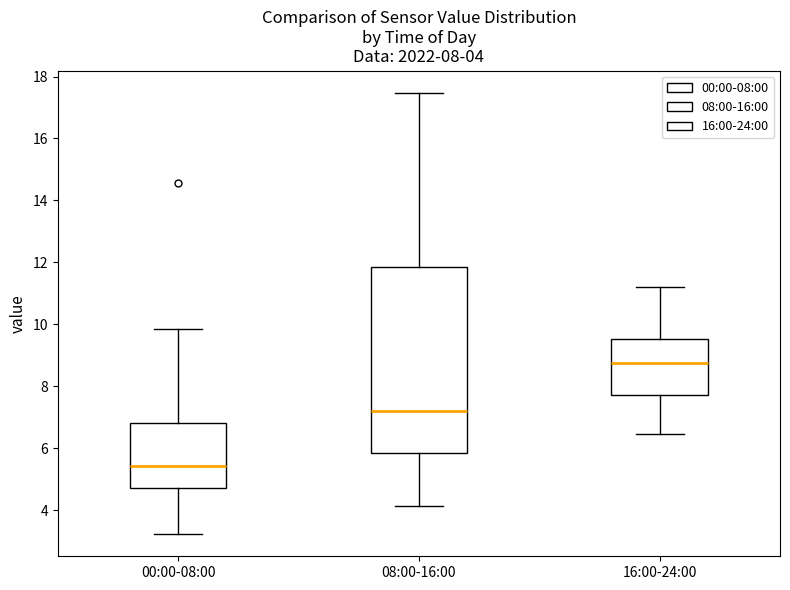

Which box's median line is the lowest?

00:00-08:00